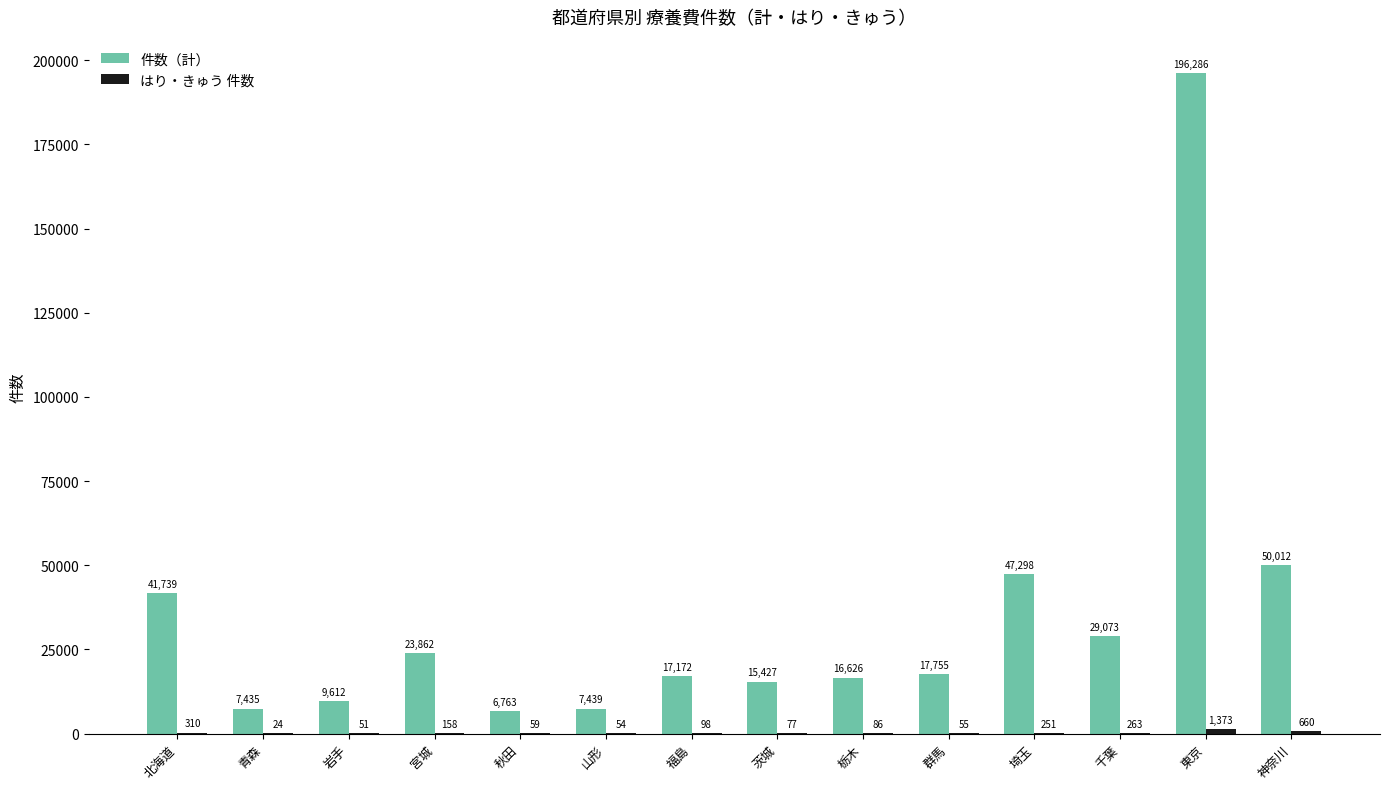

The 件数（計） series shows 17755 at 群馬. True or false?

True